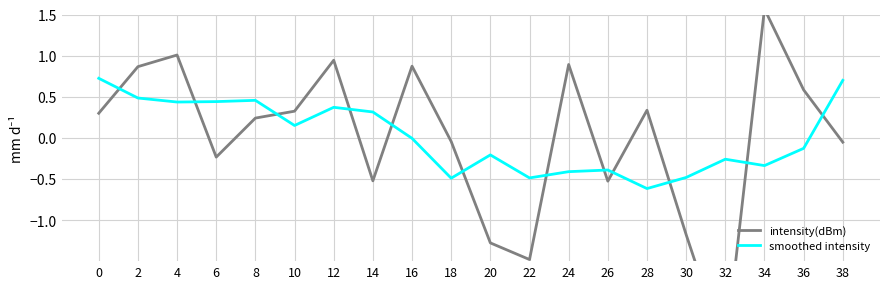

Read the intensity(dBm) value at 8.

0.2